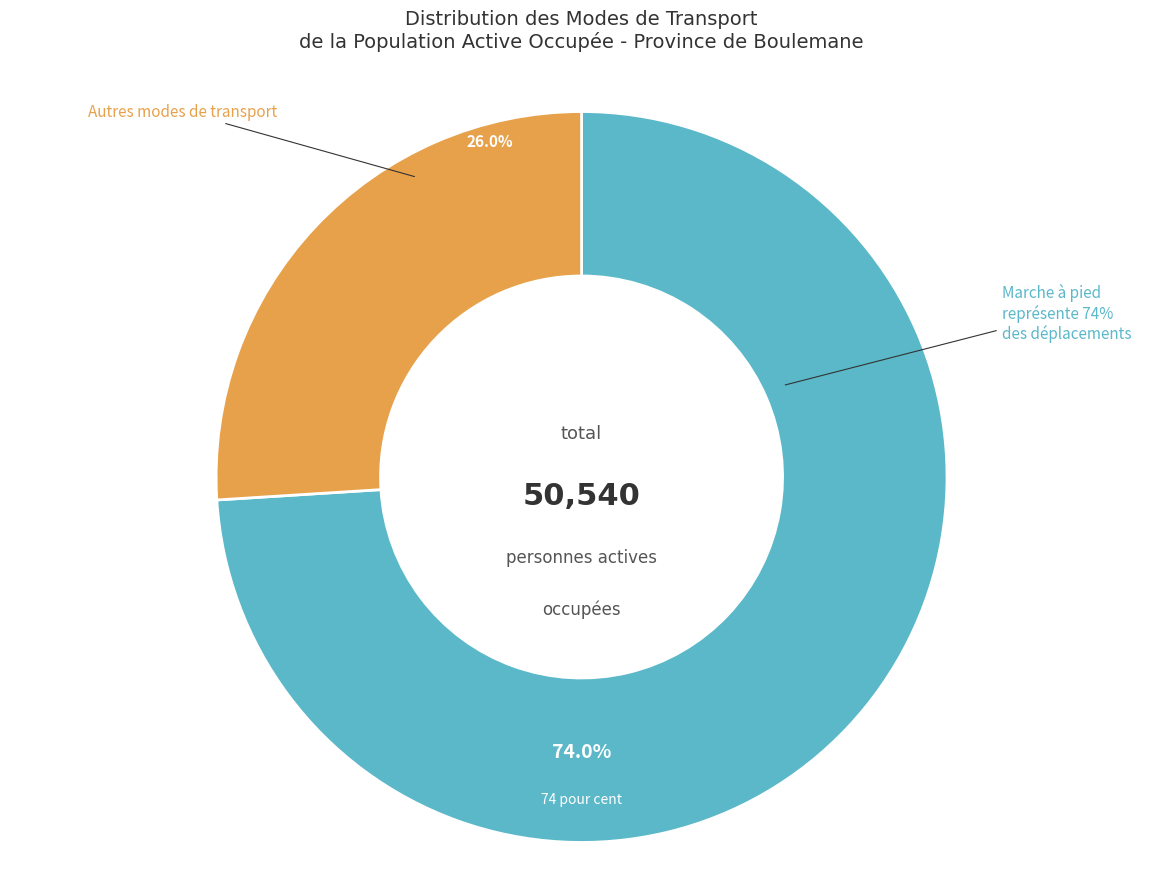

Count the number of slices in the pie.

3